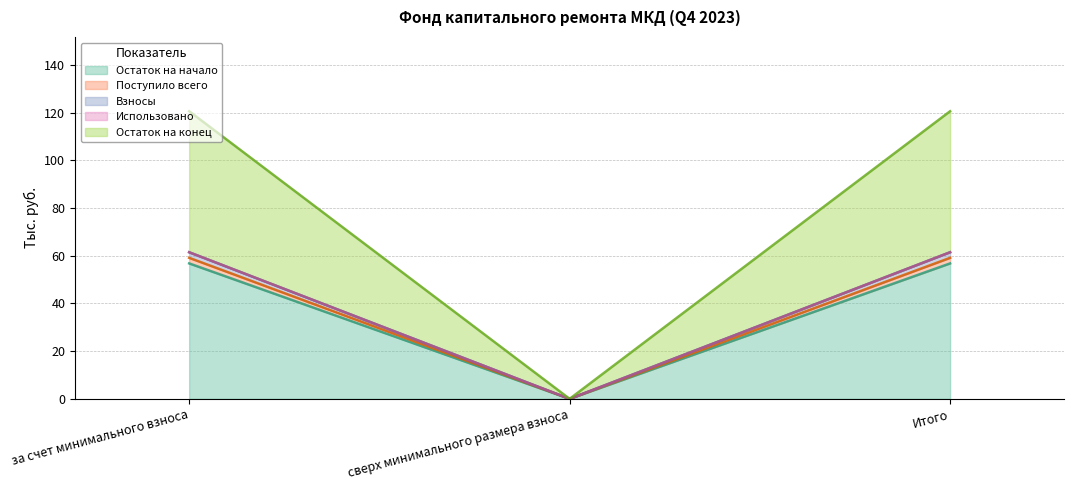

Does the chart display data point markers on the line(s)?

No